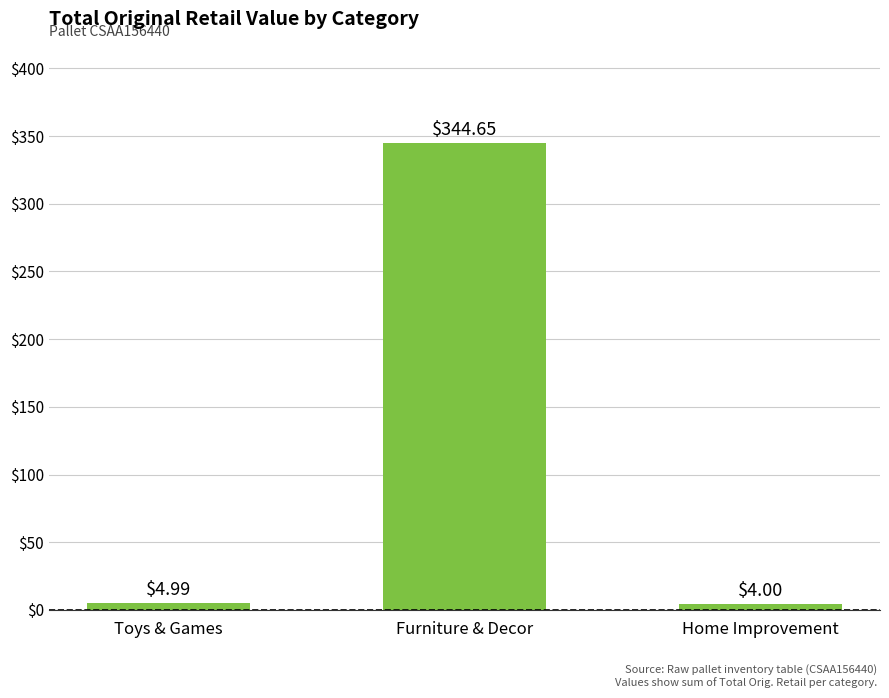

What is the change in value from Toys & Games to Home Improvement?

-1.0